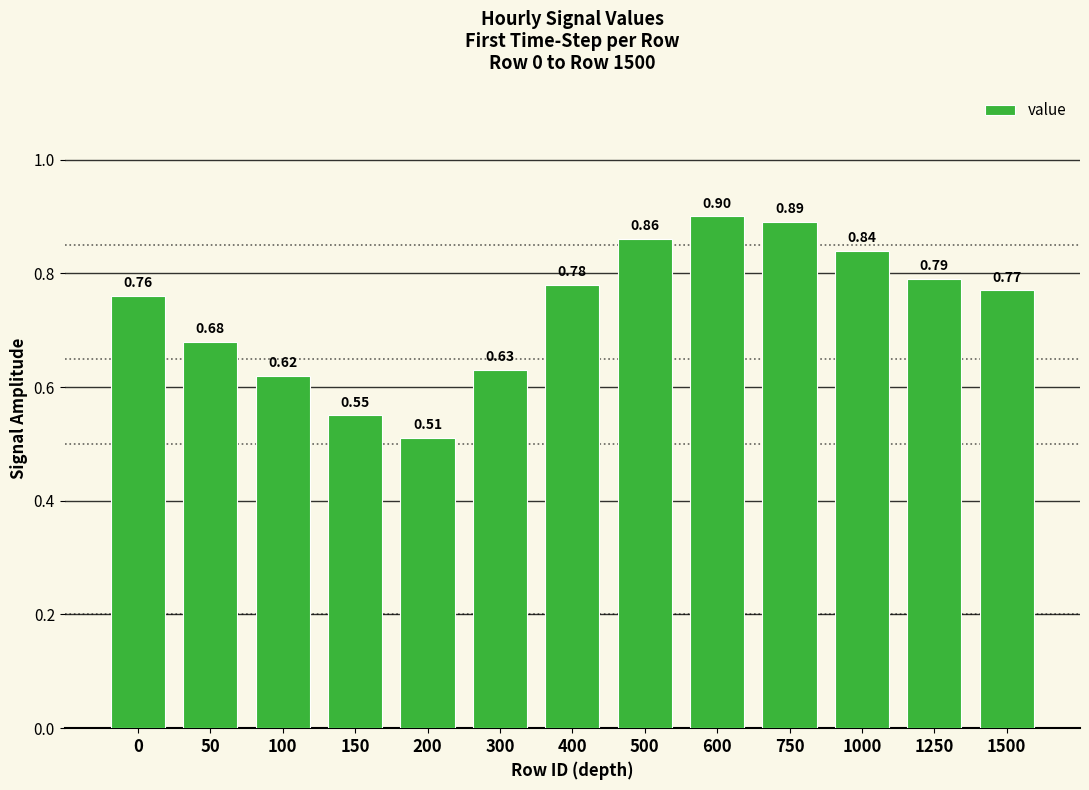

What is the difference between the maximum and minimum values?

0.4